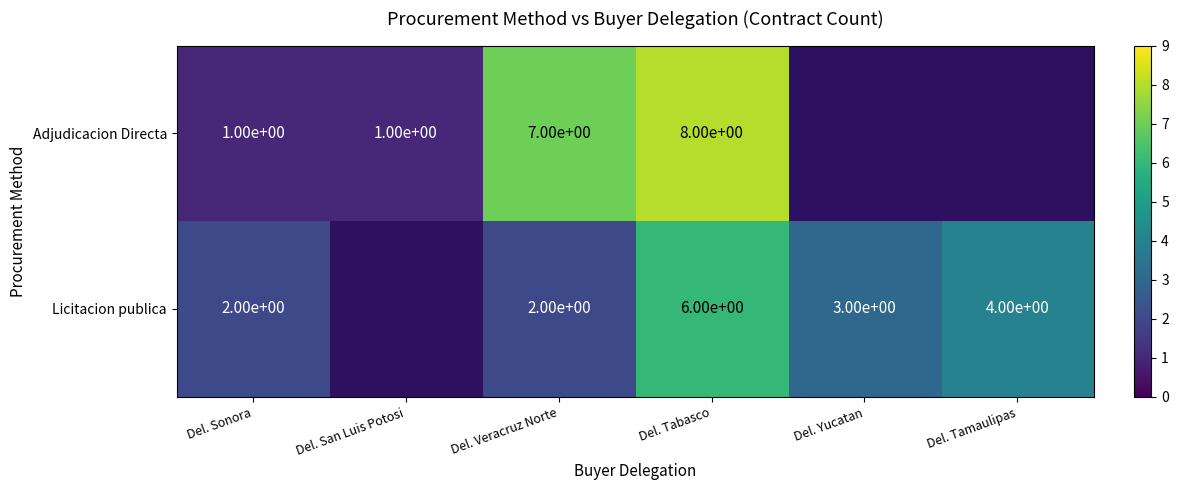

What is the sum of the Licitacion publica values at Del. Sonora and Del. Tamaulipas?

6